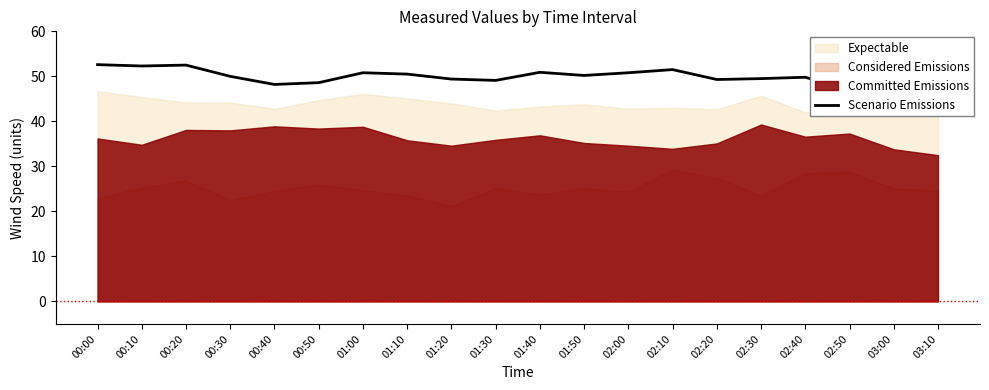

How many points are higher than both their immediate neighbors (excluding endpoints)?

5